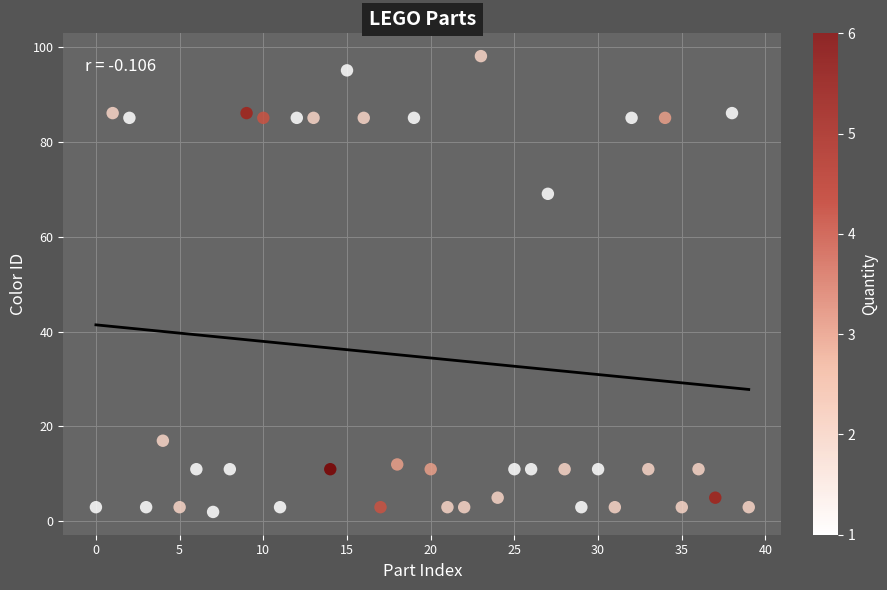

What Y value in the scatter plot is closest to 50?

69